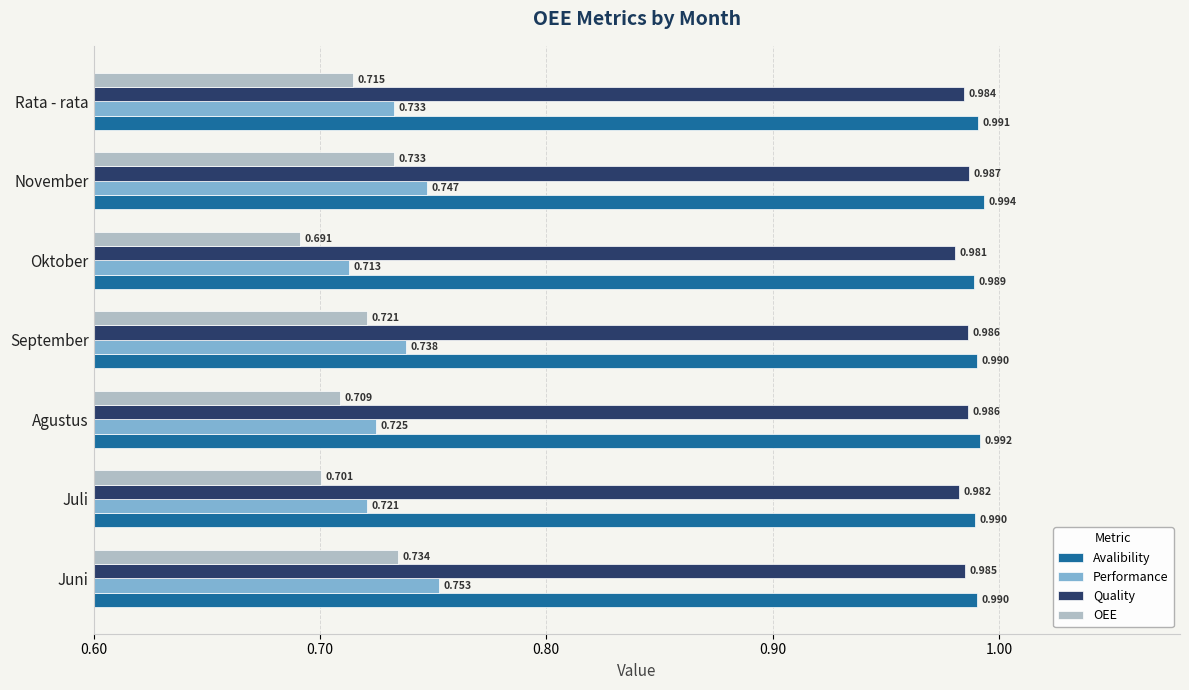

At which category is the sum across all series the highest?

Juni